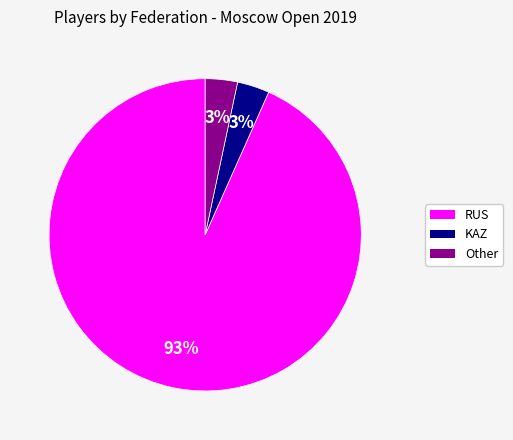

Which has a higher value, RUS or Other?

RUS